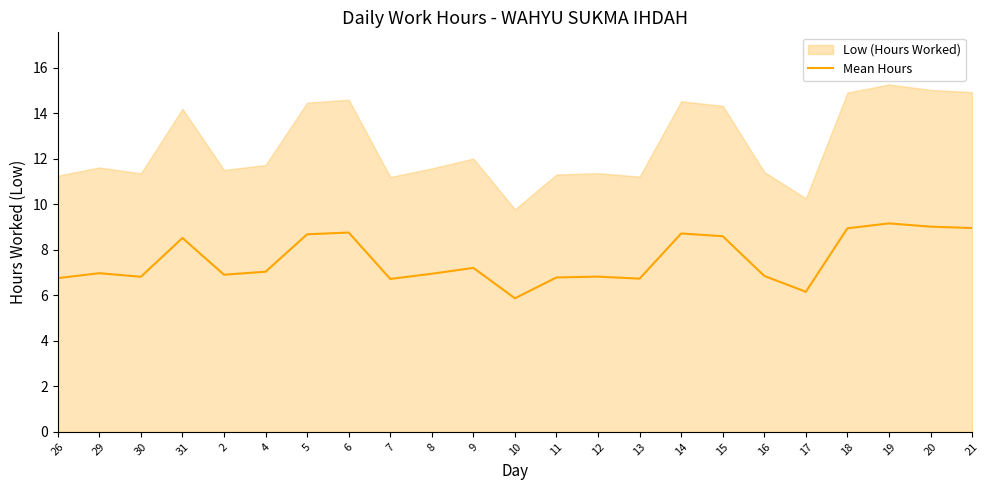

Where is the data nearest to the value 7?

29